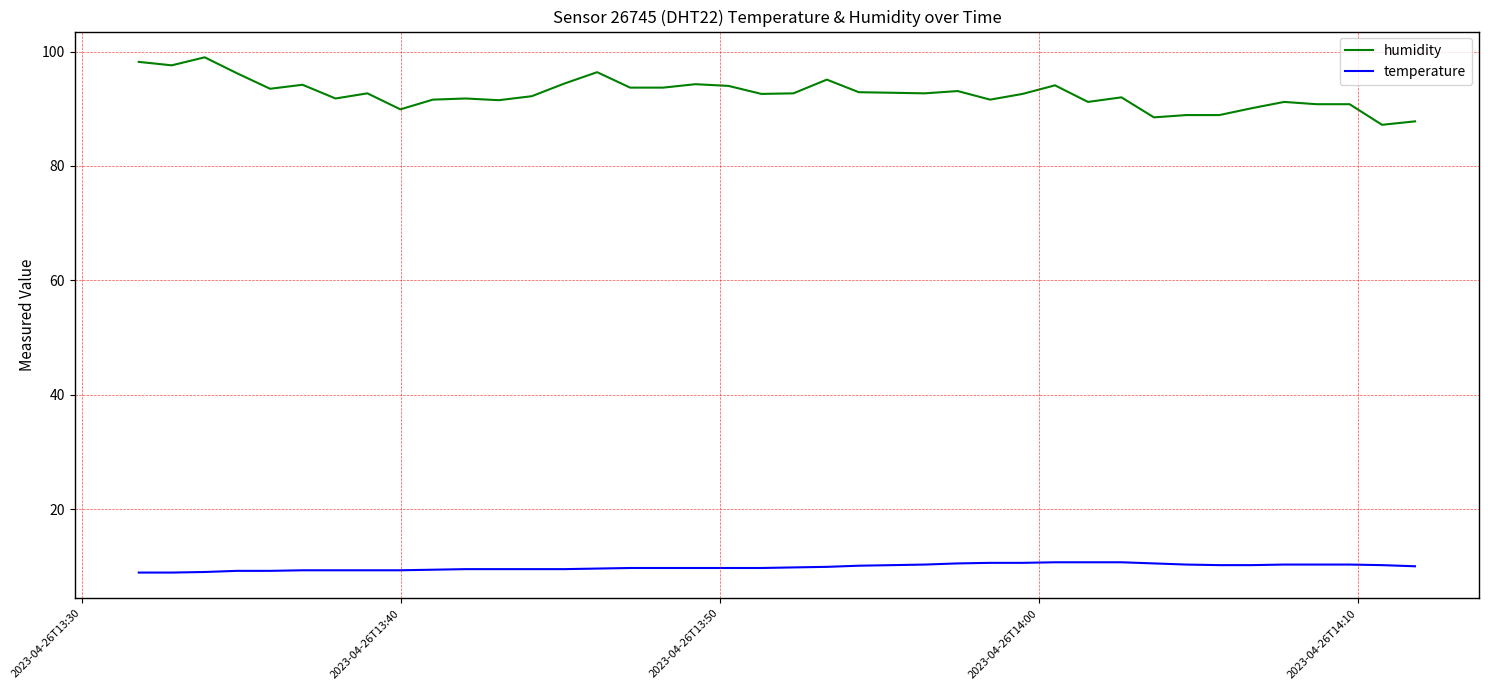

True or false: humidity has more than 0 interior local peaks.

True